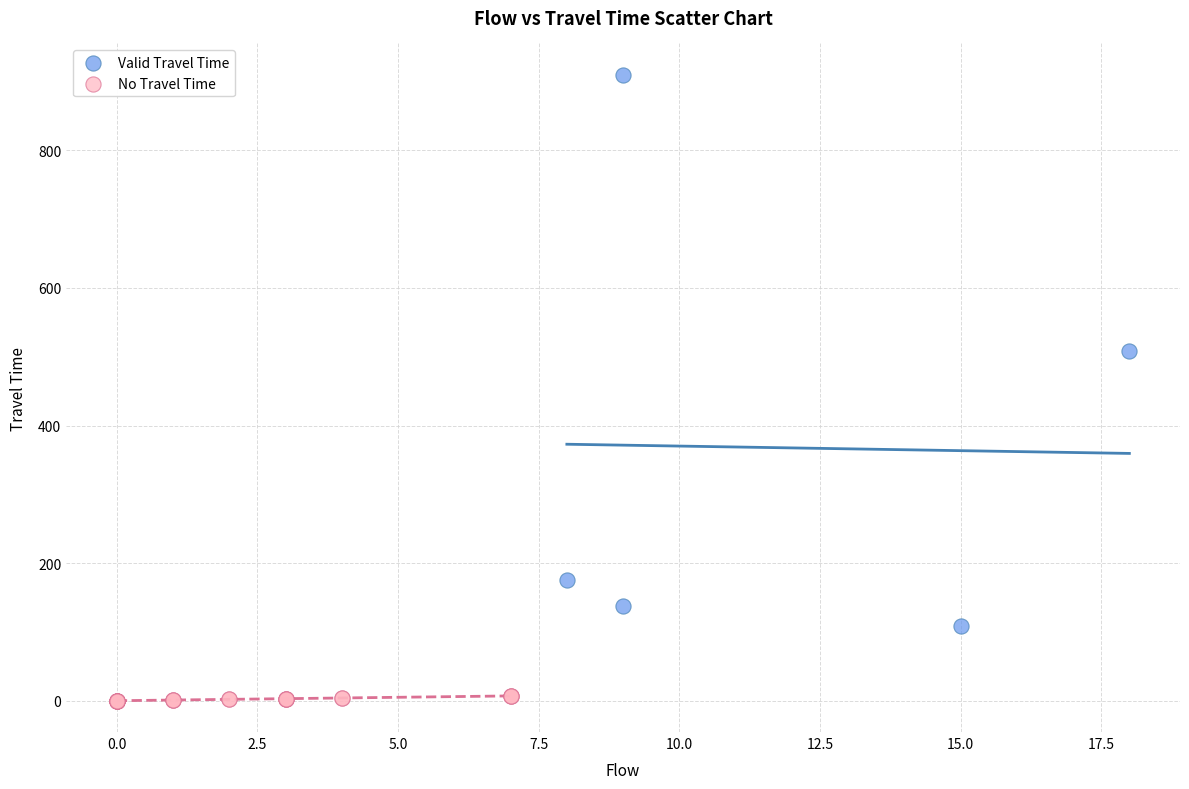

Which series has the widest spread of Y values?

Valid Travel Time